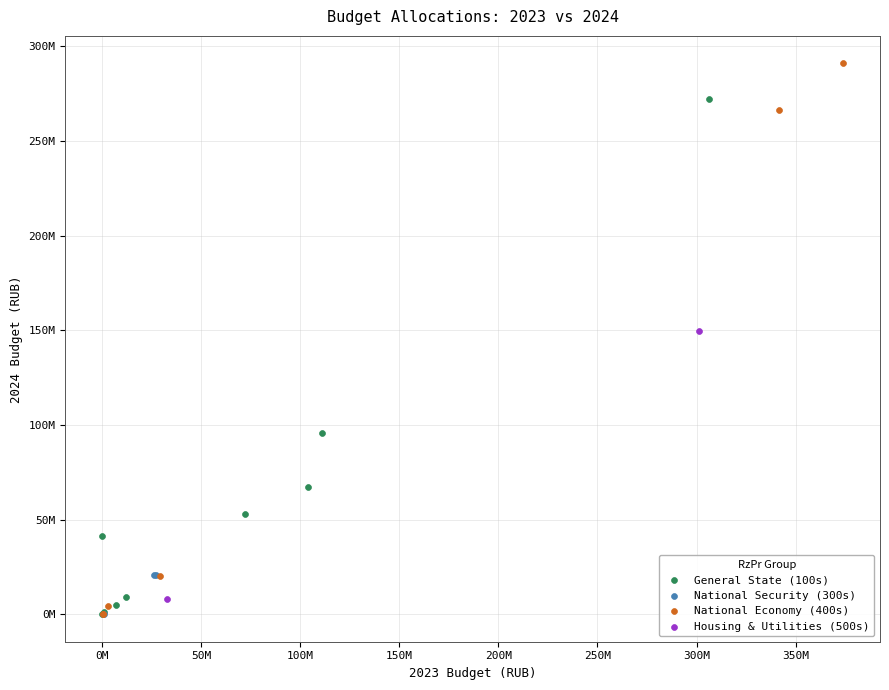

Which series reaches the maximum Y coordinate?

National Economy (400s)